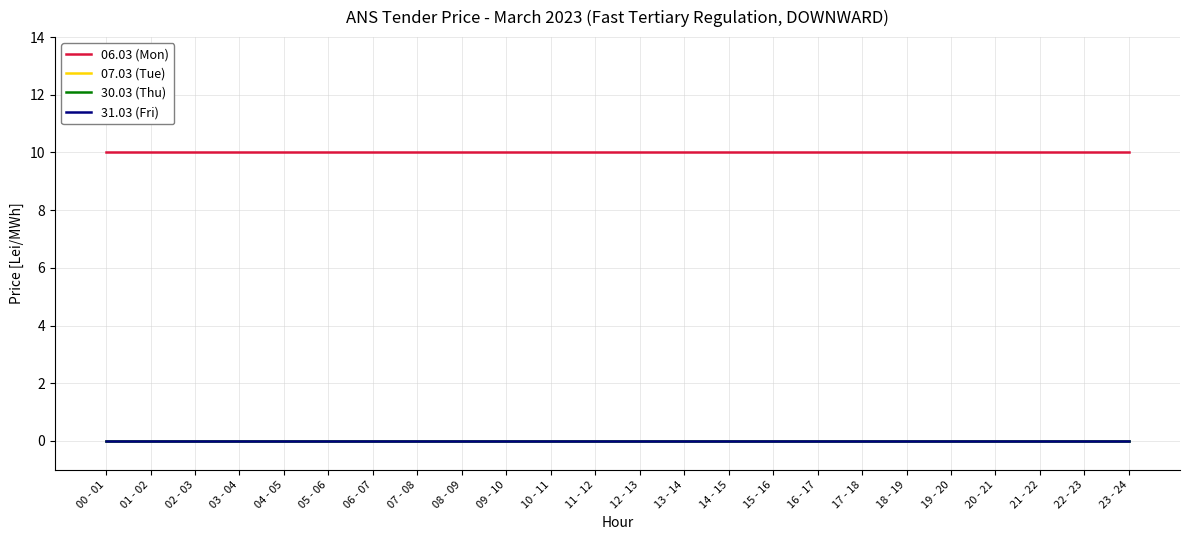

True or false: 06.03 (Mon) has more than 0 points higher than both neighbors.

False